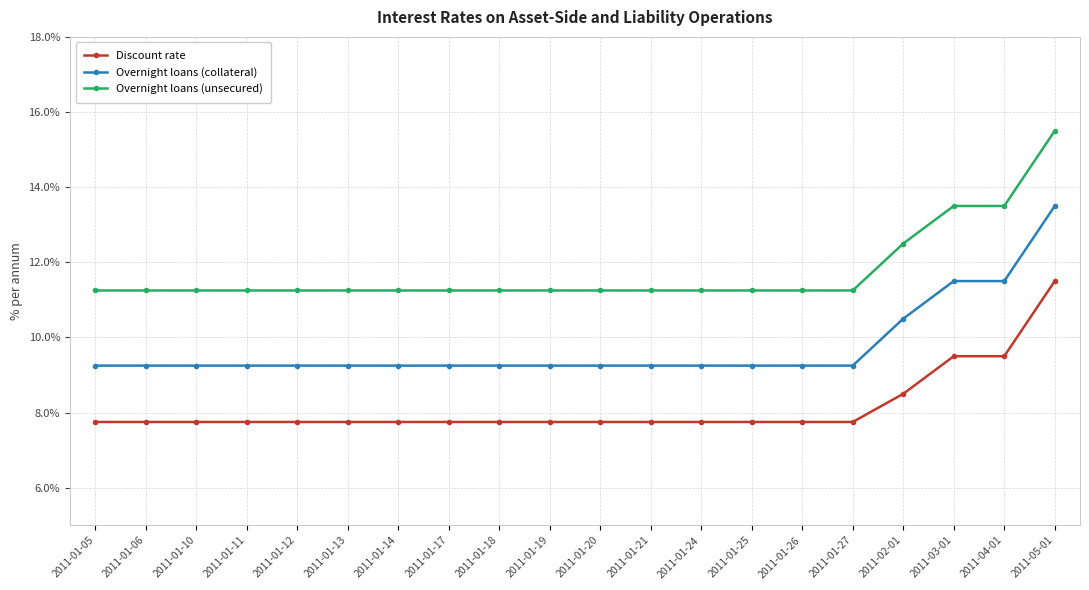

What is the difference between the highest and lowest values at 2011-01-21?

3.5